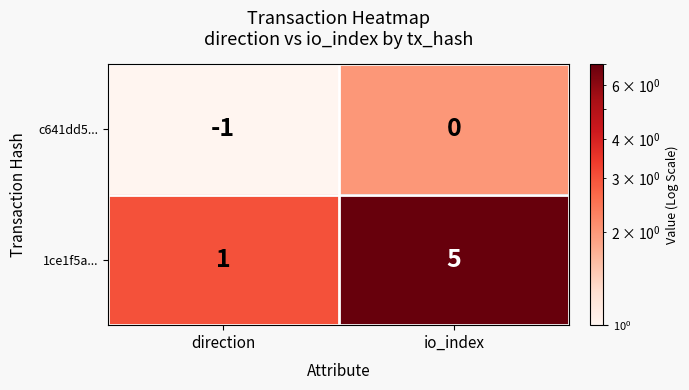

Which label corresponds to the largest value in the chart?

io_index